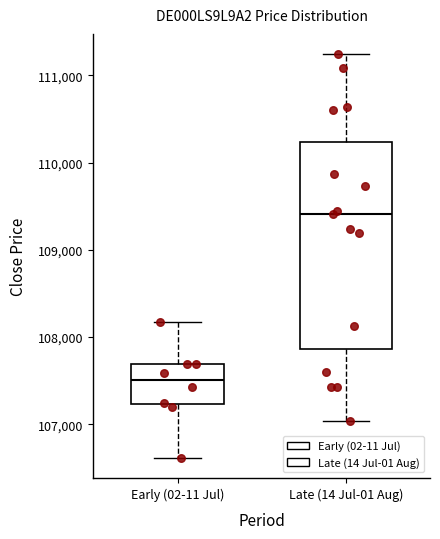

Where does the lower whisker of the box for Late (14 Jul-01 Aug) end on the y-axis? The values are not printed on the chart, so give them approximately, as read against the axis.

107000